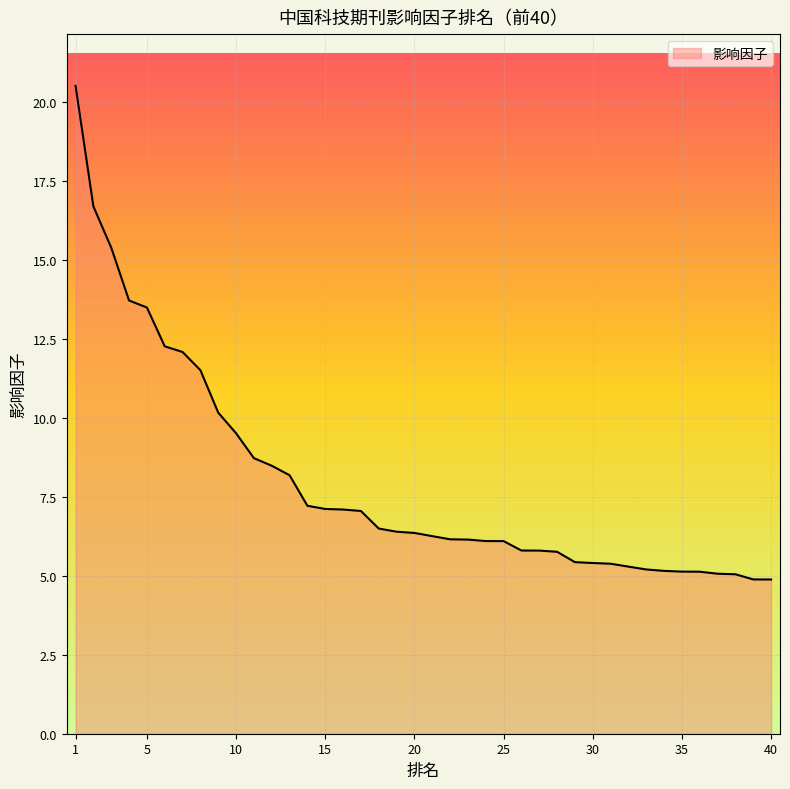

What is the difference between the maximum and minimum values?

15.6